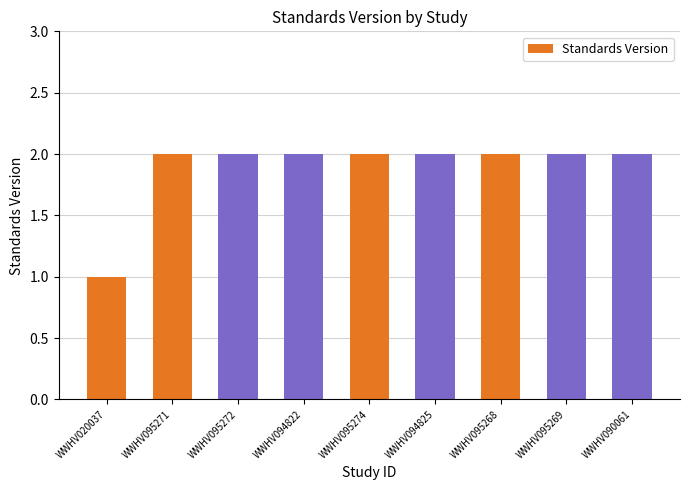

Reading left to right, list all the values displayed in this chart.

WWHV020037=1	WWHV095271=2	WWHV095272=2	WWHV094822=2	WWHV095274=2	WWHV094825=2	WWHV095268=2	WWHV095269=2	WWHV090061=2